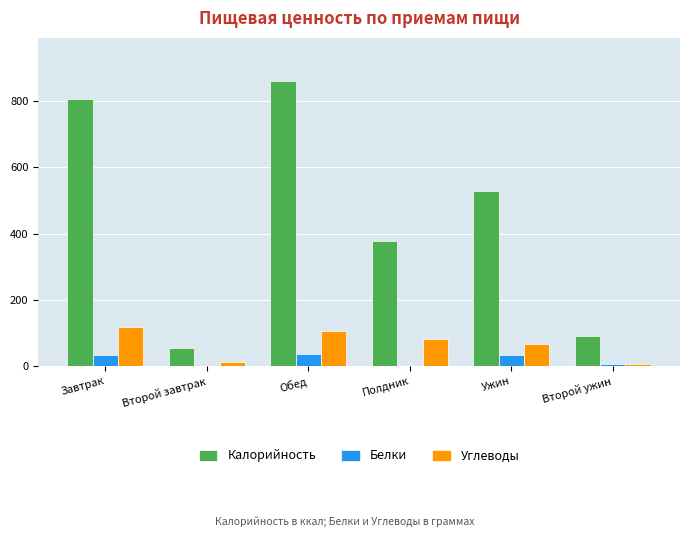

What is the maximum value shown in the chart?

862.0